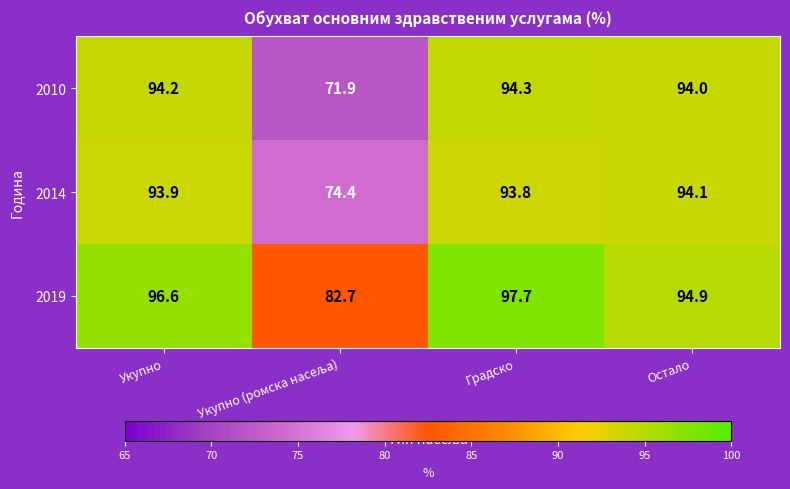

At how many categories does at least one series exceed 74?

4